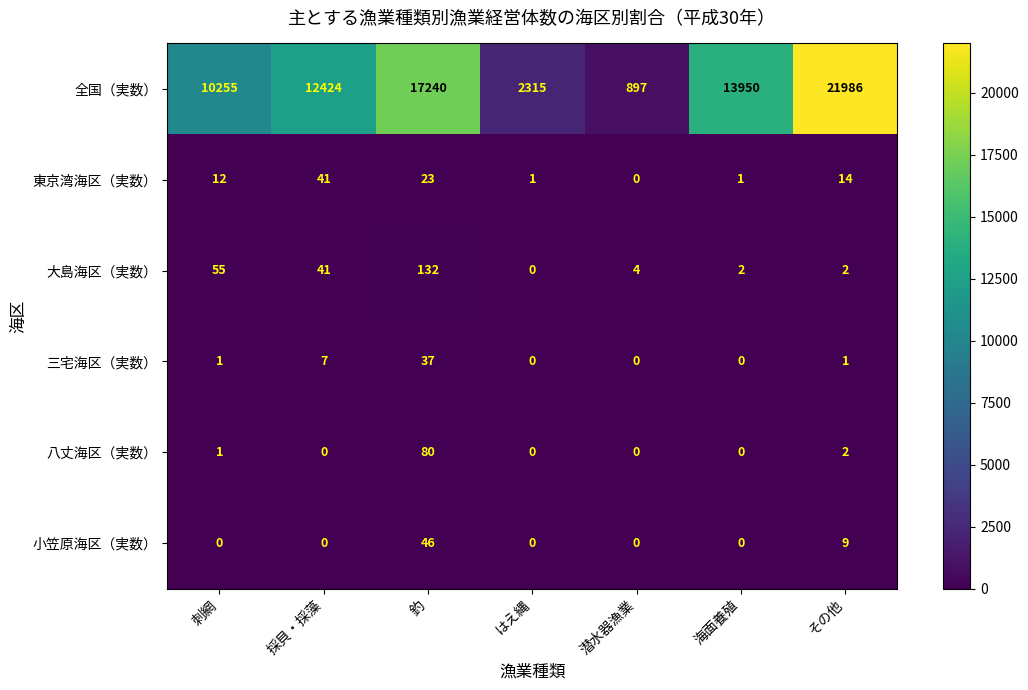

List the series in order of their peak value, lowest first.

三宅海区（実数）, 東京湾海区（実数）, 小笠原海区（実数）, 八丈海区（実数）, 大島海区（実数）, 全国（実数）